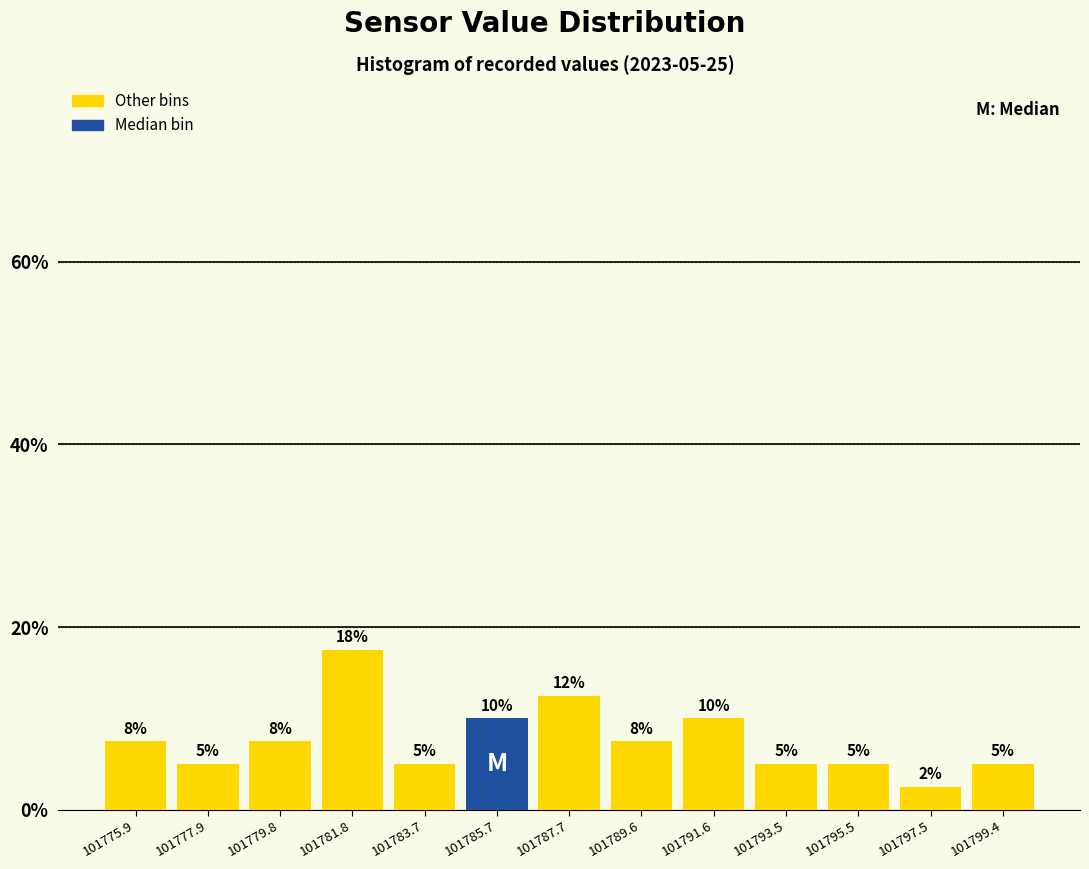

Is it true that the value at 101781.8 is 23.6?

False